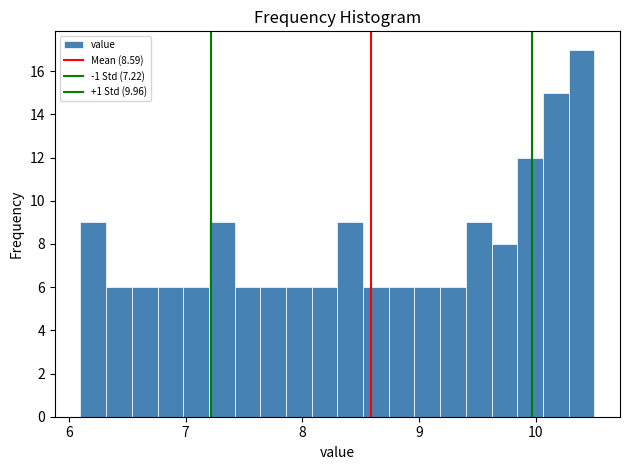

Read against the x-axis, roughly where is the centre of the tallest bar?

10.4